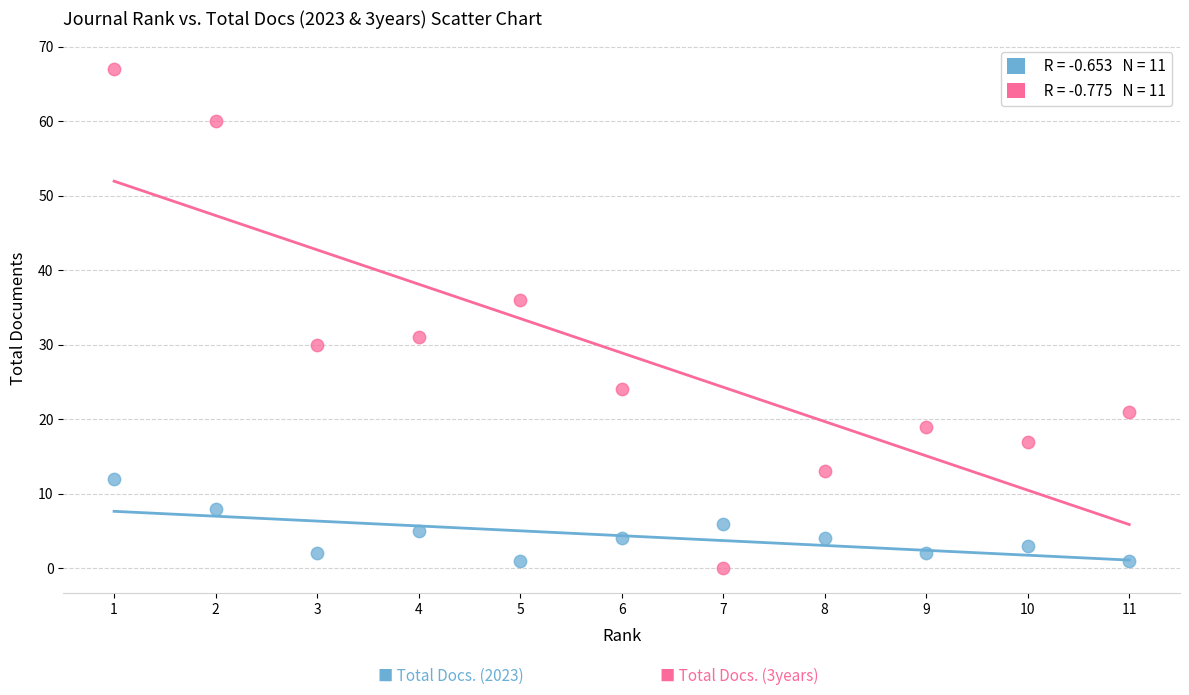

Across all data points, what is the range of X values (max minus min)?

10